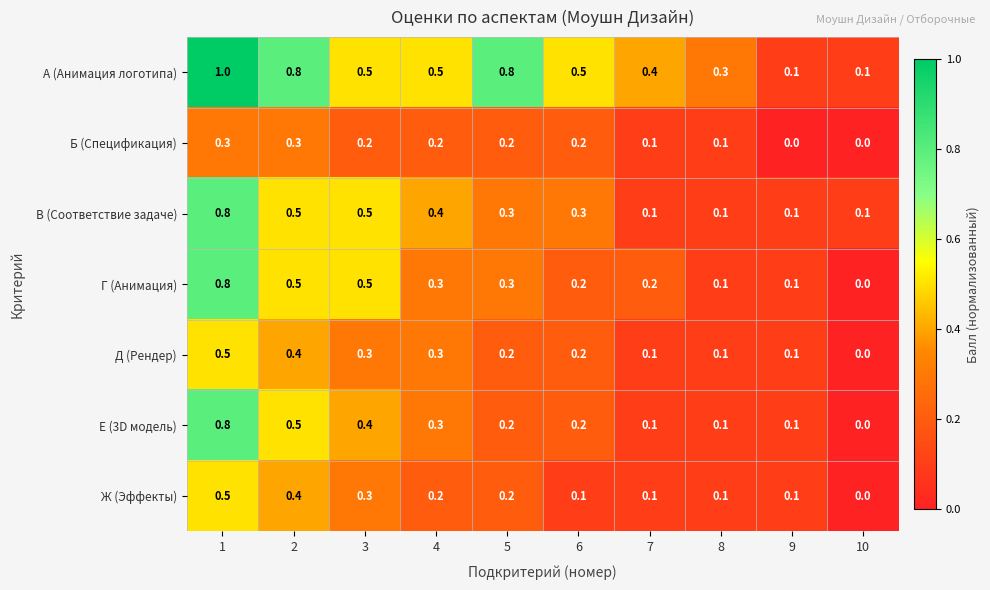

Is the value of Е (3D модель) at 4 greater than the value of Ж (Эффекты) at 9?

Yes